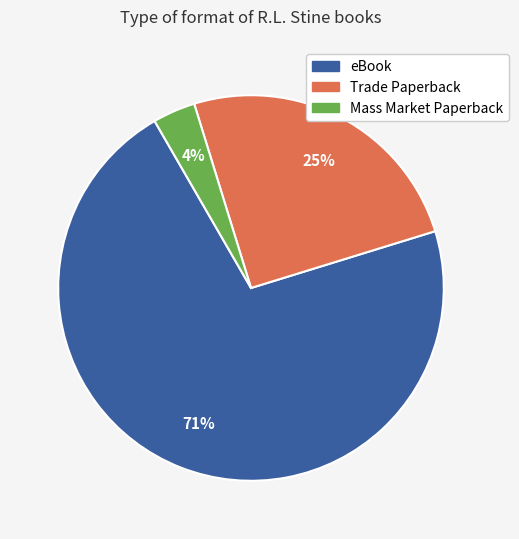

The Trade Paperback slice represents 25% of the pie. True or false?

True